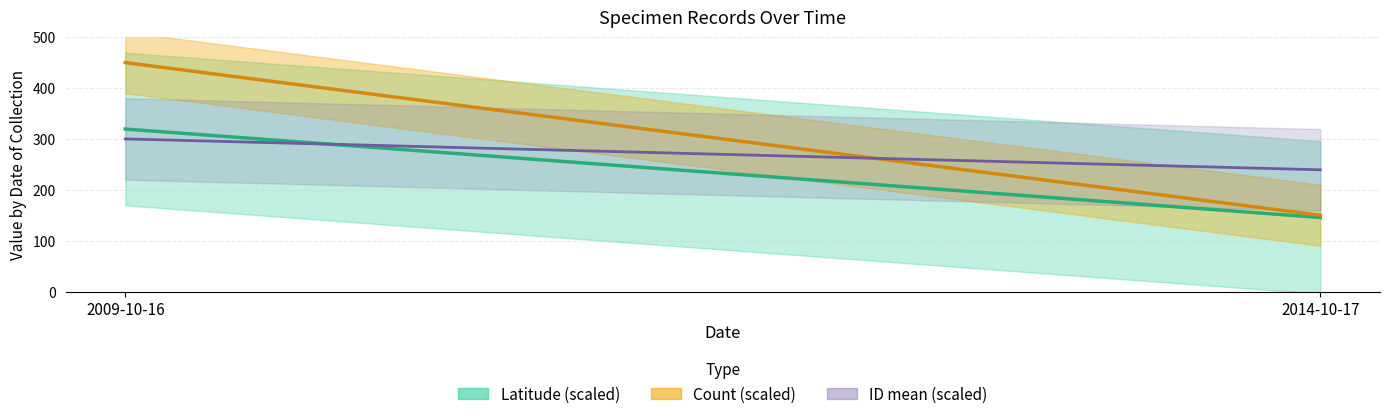

What is the value of the Latitude line point at the 1st from the left?

319.4